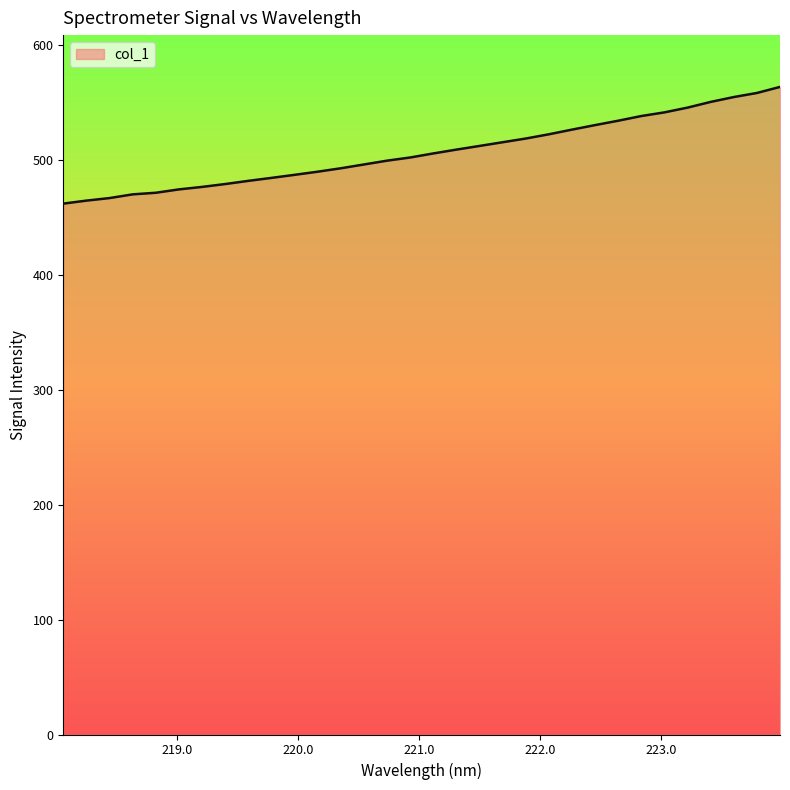

What is the difference between the maximum and minimum values?

101.6